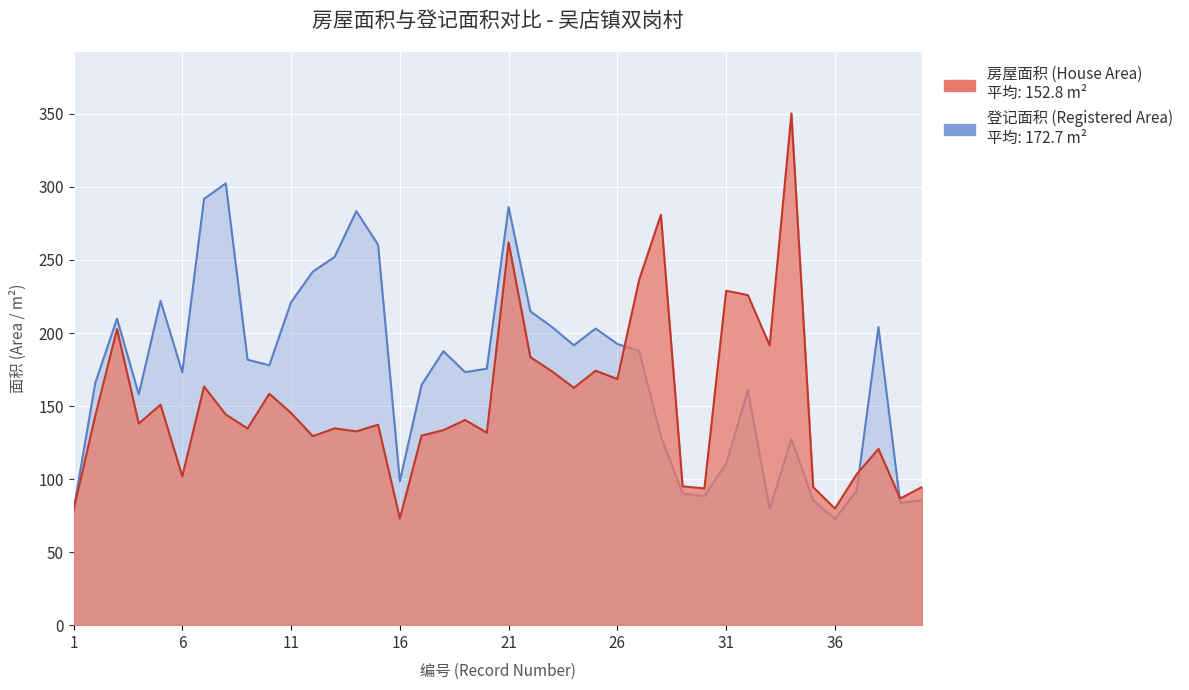

Which label corresponds to the largest value in the chart?

34